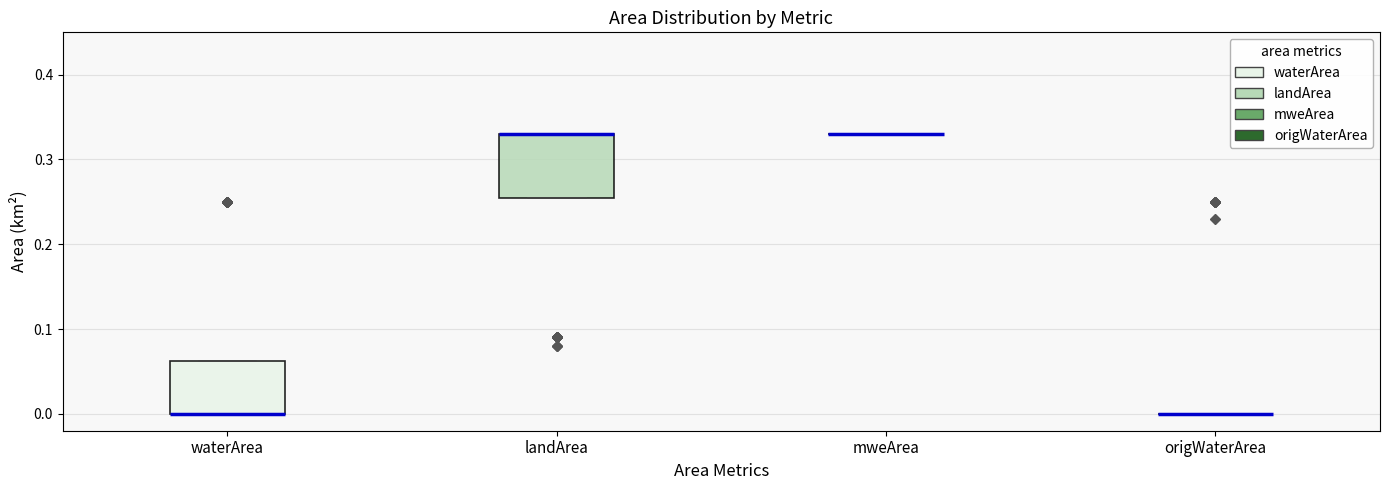

Reading left to right, read every box against the y-axis: the position of its median line, the range the box covers, and the ends of its whiskers. The values are not printed on the chart, so give them approximately, as read against the axis.

waterArea: median 0.00 (drawn on the box's lower edge), box 0.00 to 0.06, whiskers 0.00 to 0.06
landArea: median 0.33 (drawn on the box's upper edge), box 0.26 to 0.33, whiskers 0.26 to 0.33
mweArea: box collapsed to a line at 0.33, whiskers 0.33 to 0.33
origWaterArea: box collapsed to a line at 0.00, whiskers 0.00 to 0.00